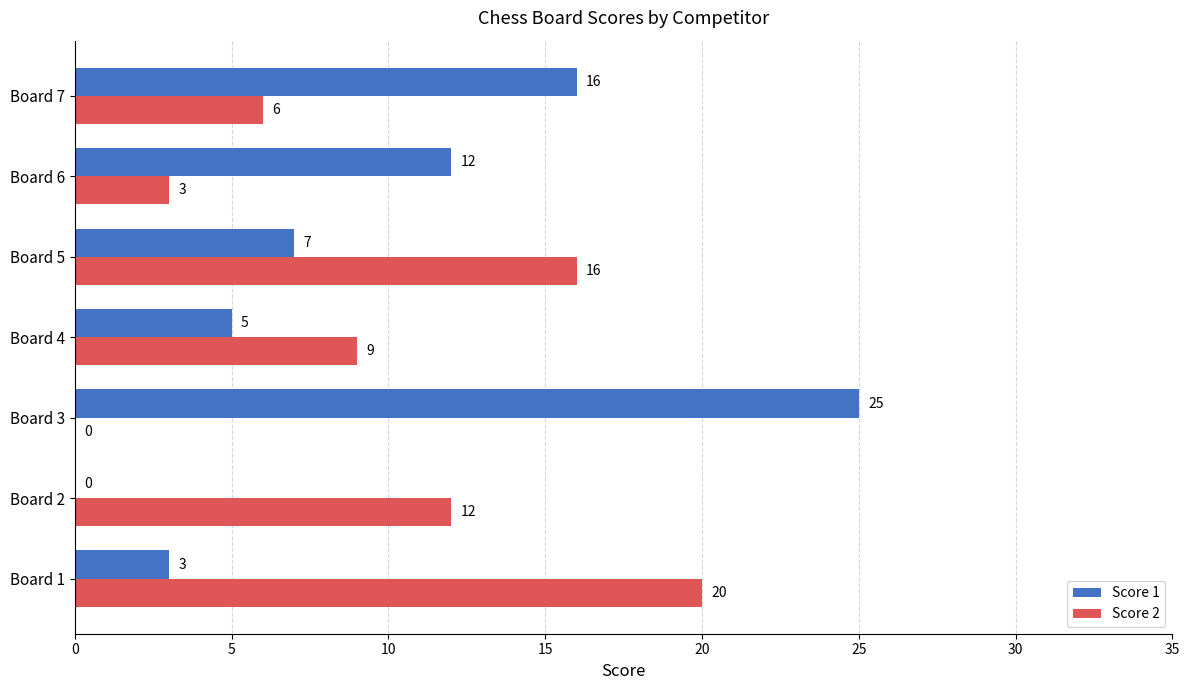

How many Score 2 values are between 3 and 16?

5